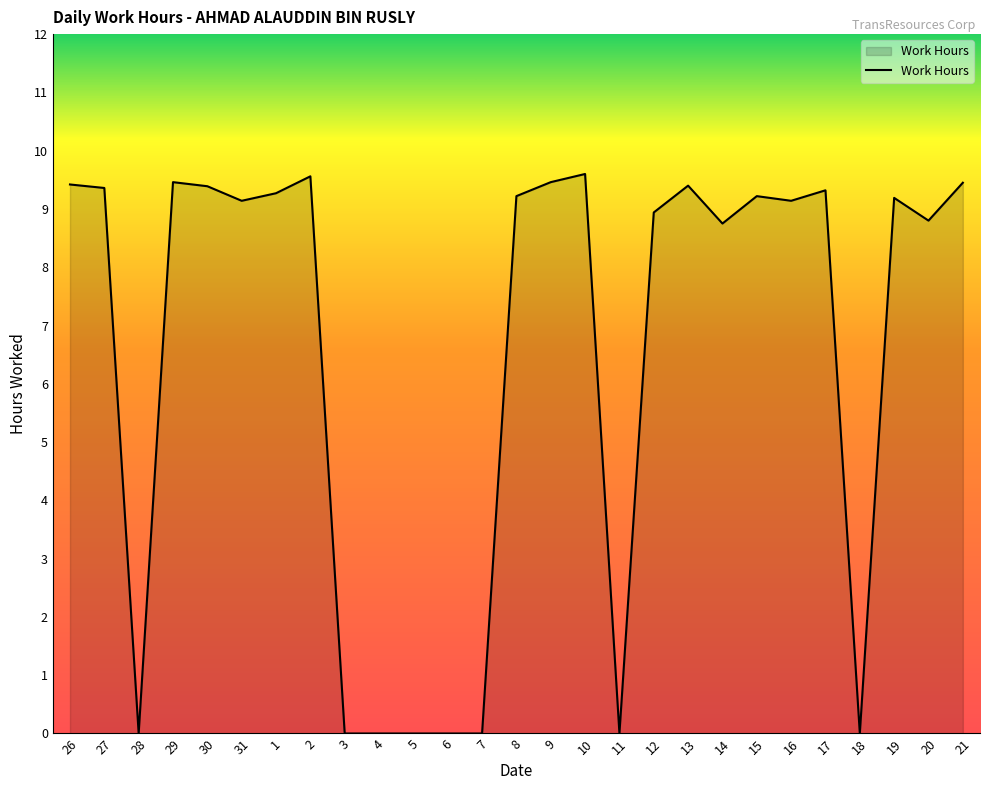

Is it true that the value at 10 is 15.6?

False